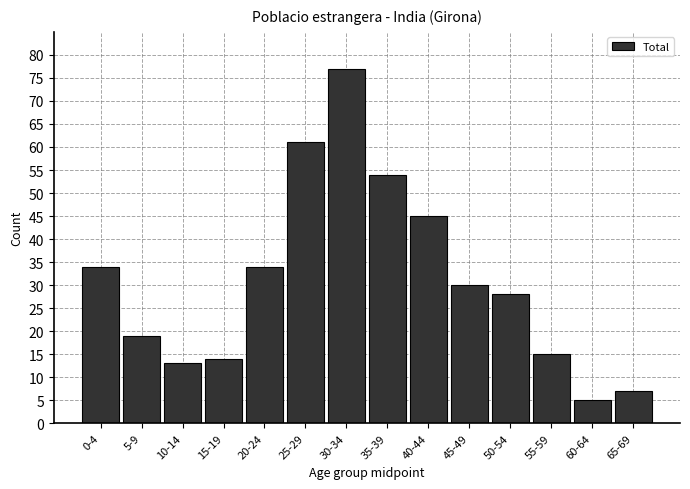

Reading left to right, list all the values displayed in this chart.

34	19	13	14	34	61	77	54	45	30	28	15	5	7